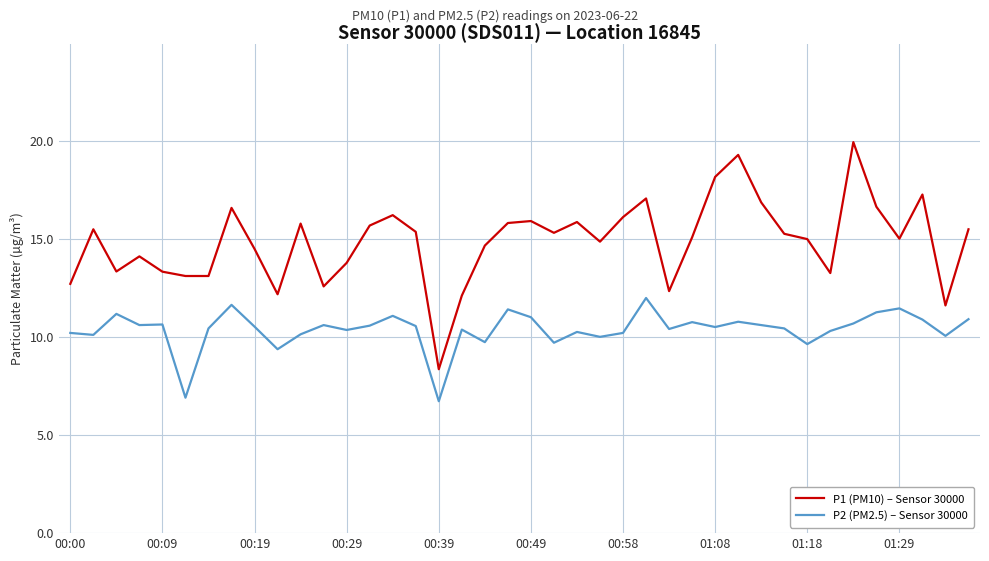

What is the maximum value shown in the chart?

19.9